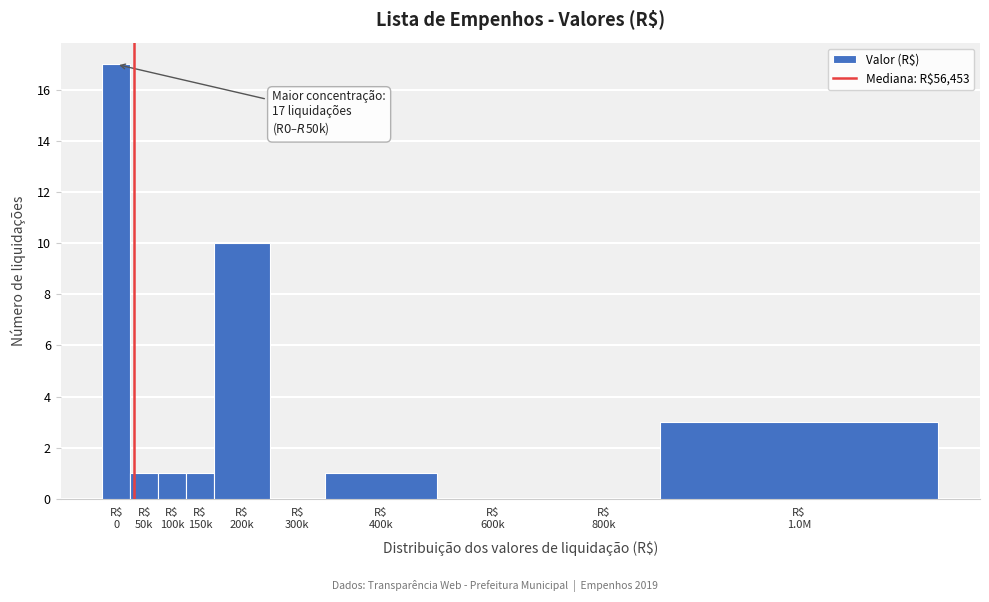

What is the greatest value displayed?

17